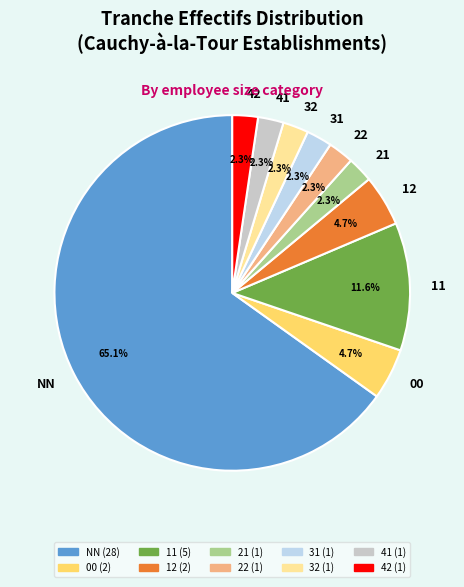

How many slices are in this pie chart?

10